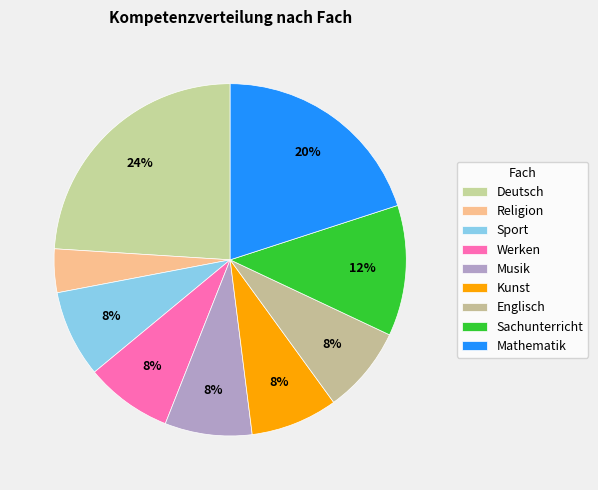

How many slices are in this pie chart?

9